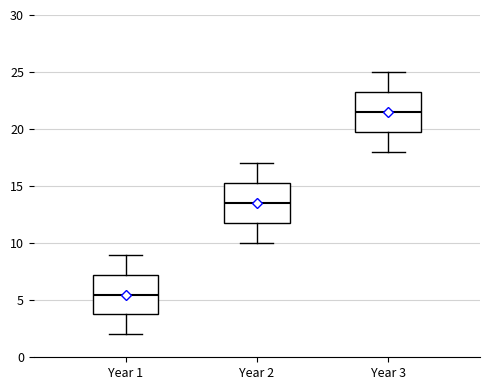

Reading left to right, read every box against the y-axis: the position of its median line, the range the box covers, and the ends of its whiskers. The values are not printed on the chart, so give them approximately, as read against the axis.

Year 1: median 5.5, box 4.0 to 7.5, whiskers 2.0 to 9.0
Year 2: median 13.5, box 12.0 to 15.5, whiskers 10.0 to 17.0
Year 3: median 21.5, box 20.0 to 23.5, whiskers 18.0 to 25.0